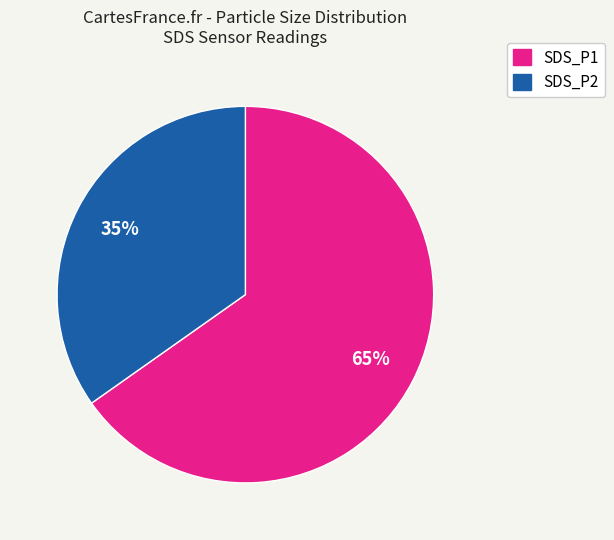

To the nearest percent, what percentage of the pie is SDS_P2?

35%